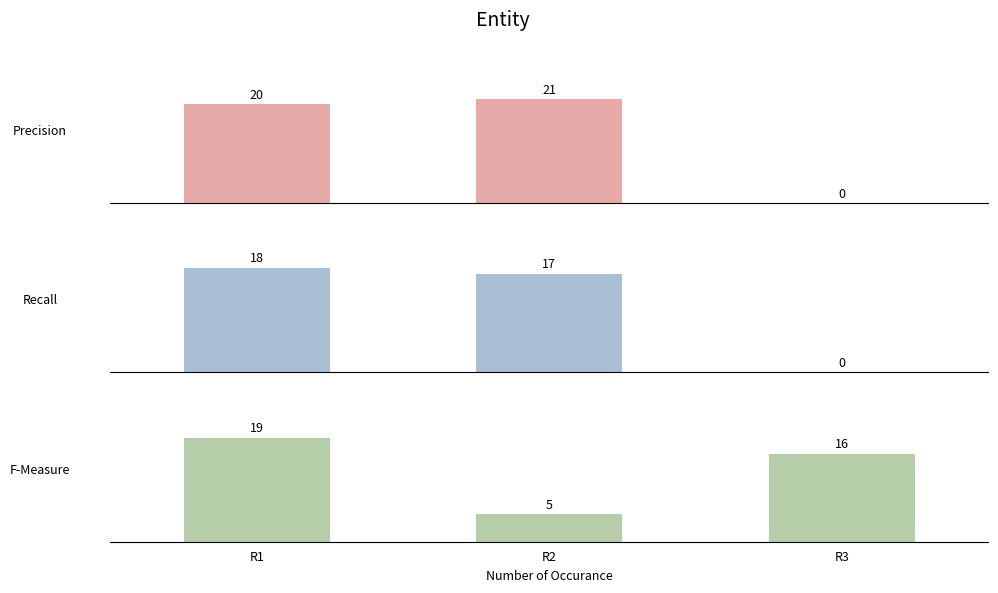

True or false: Precision has a value of 31 at R1.

False